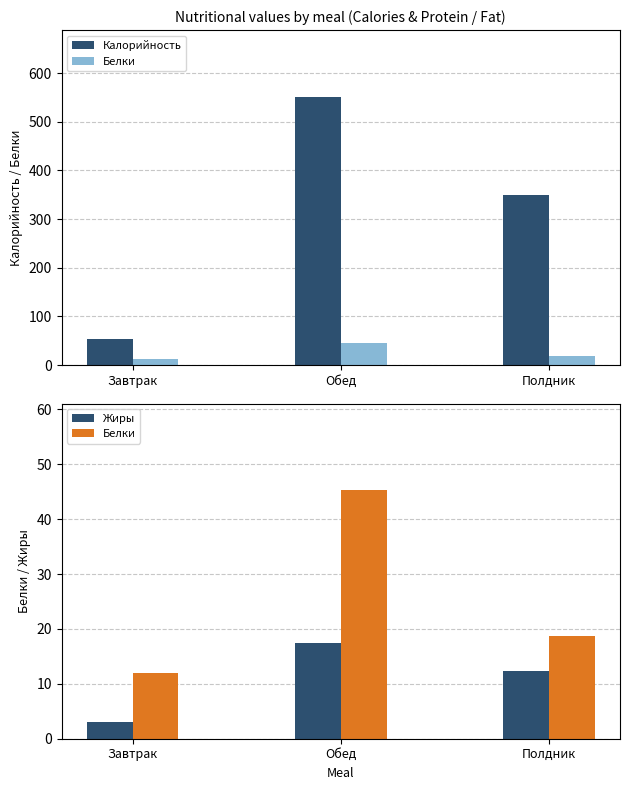

Which series has the widest spread of values?

Калорийность